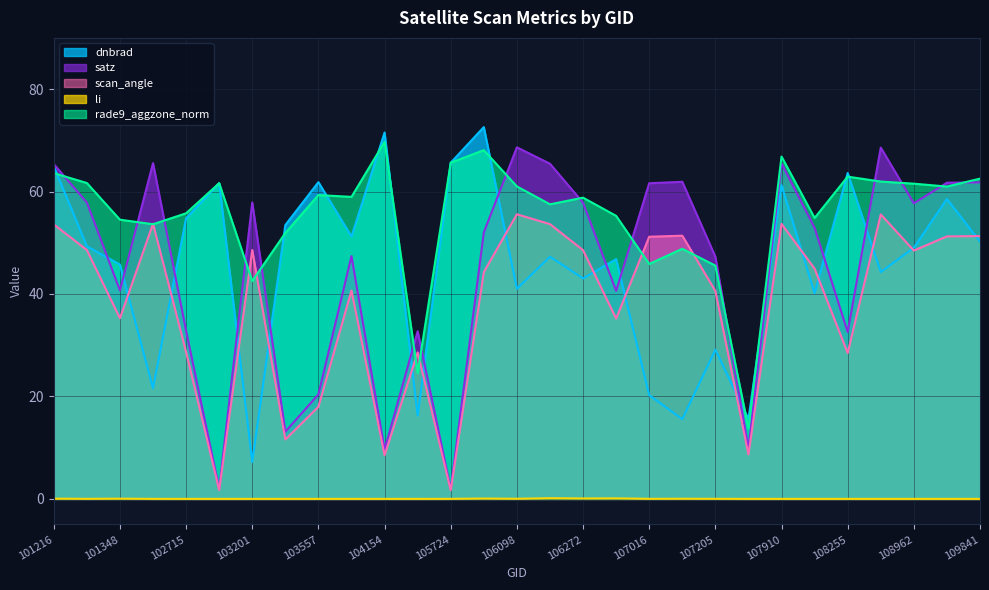

What is the total value across all series at 102835?

126.9